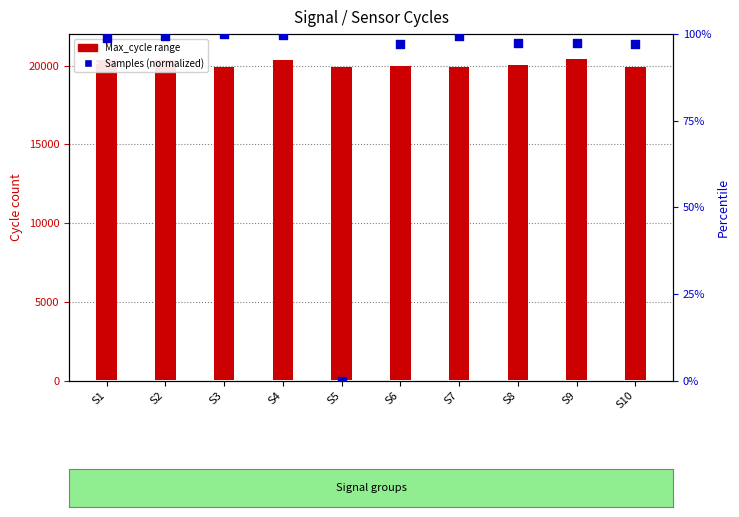

Which series has the largest total across all categories?

Max_cycle (range)